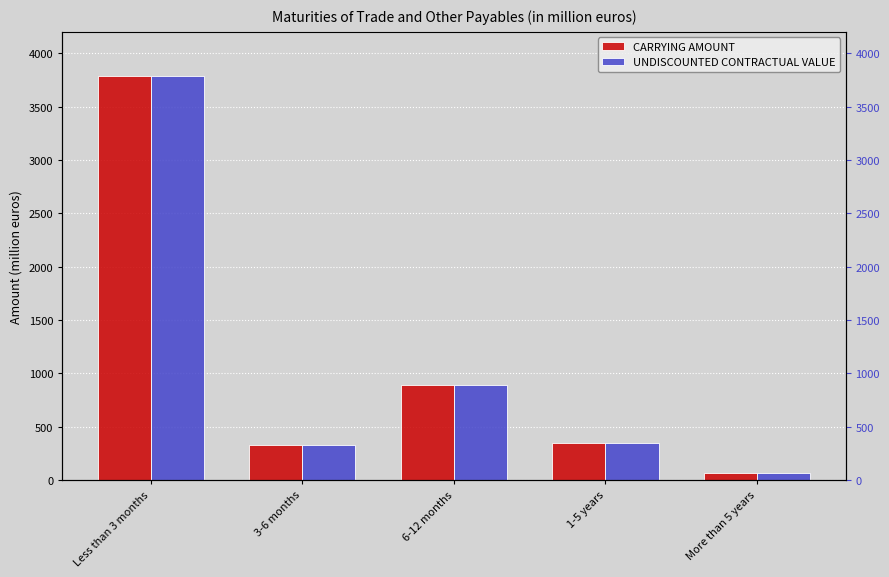

List the series in order of their peak value, lowest first.

CARRYING AMOUNT, UNDISCOUNTED CONTRACTUAL VALUE